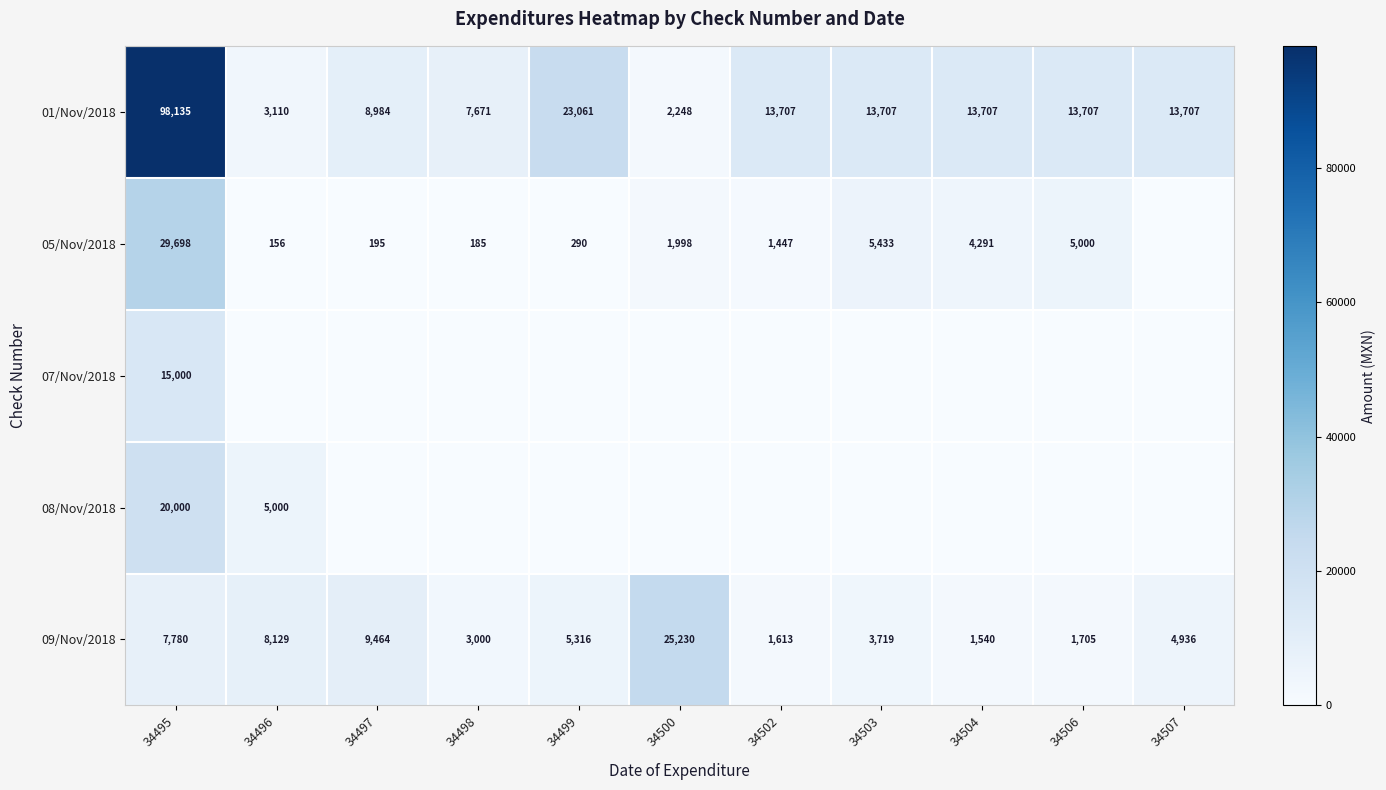

At which label is 01/Nov/2018 closest to 50191?

34499